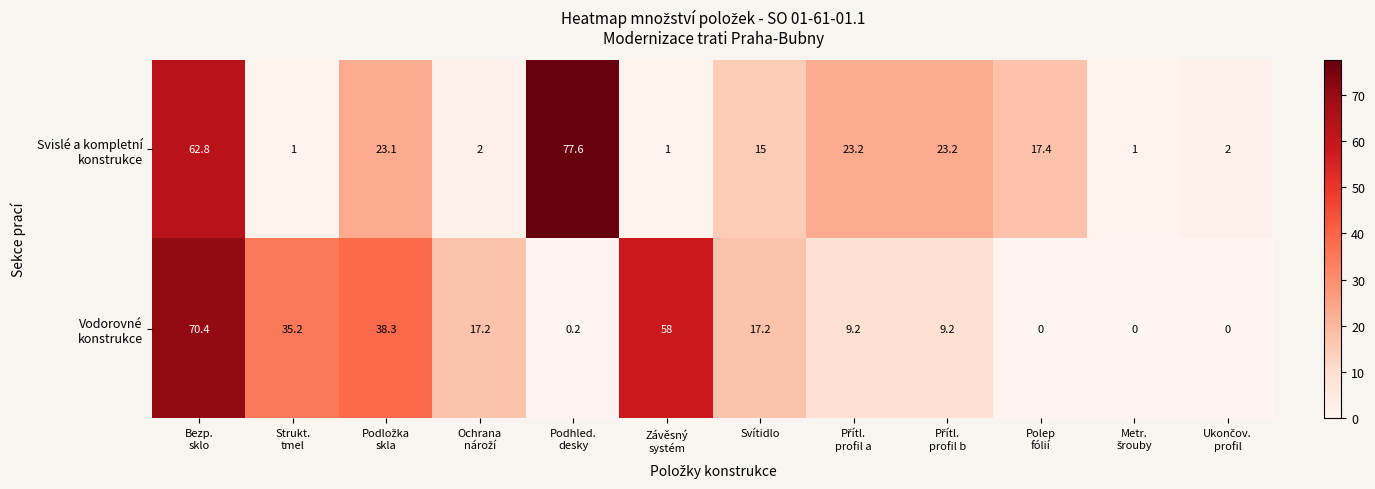

What is the greatest value displayed?

77.6